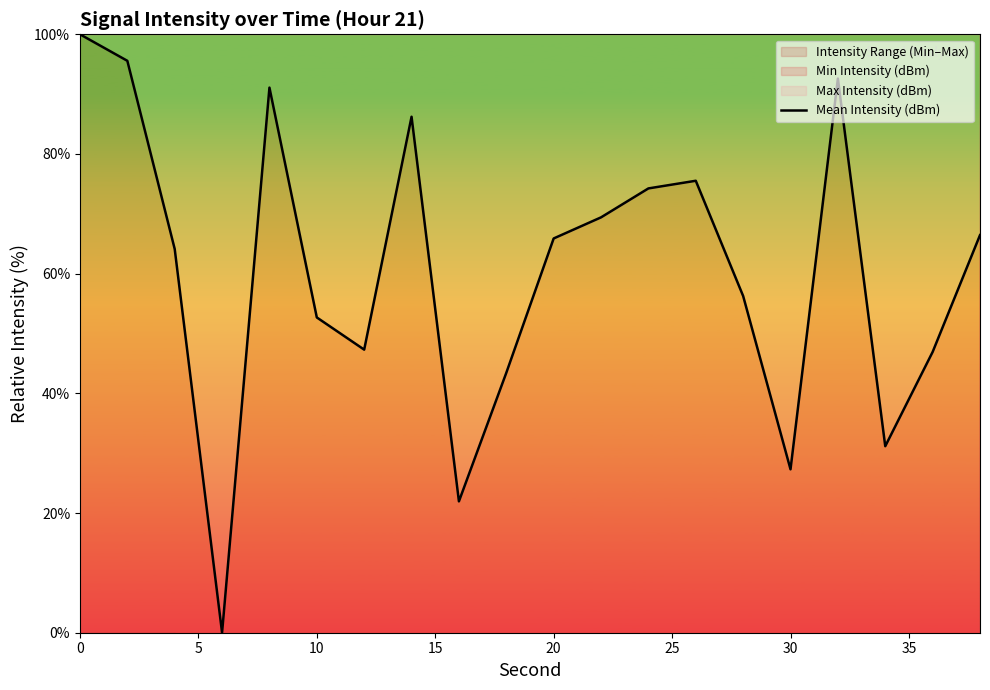

What is the greatest value displayed?

100.0